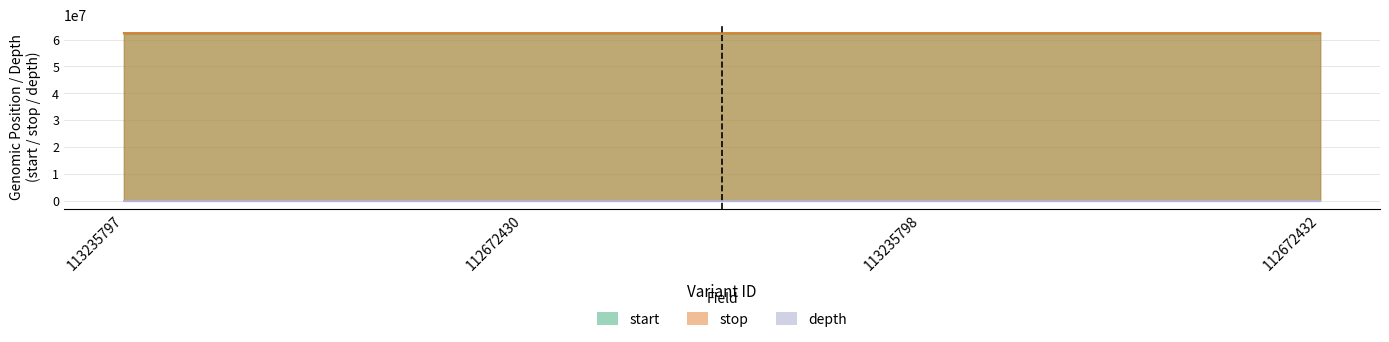

What is the difference between the highest and lowest values at 113235798?

62394211